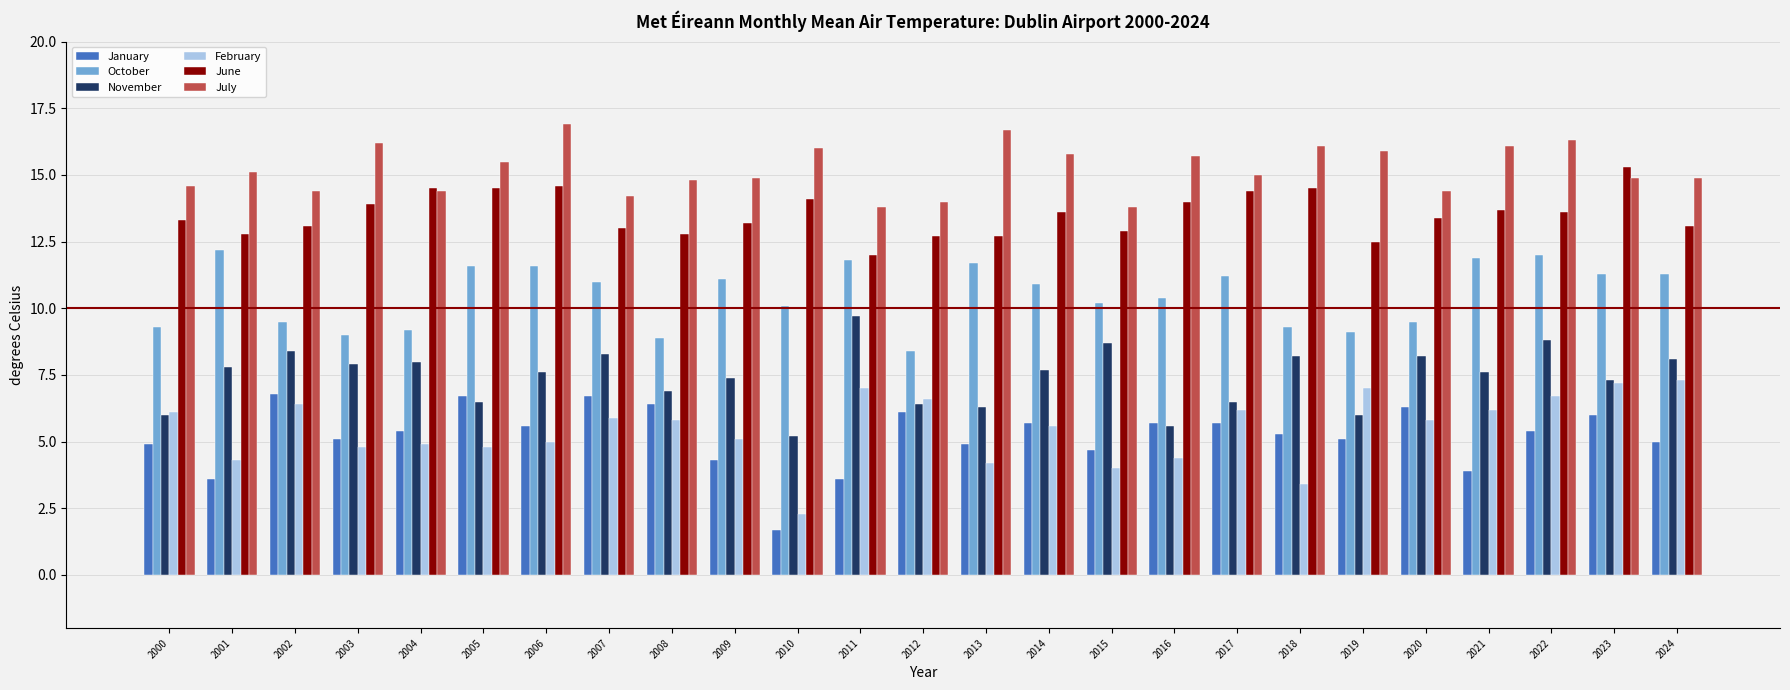

What is the average value of the June series?

13.5